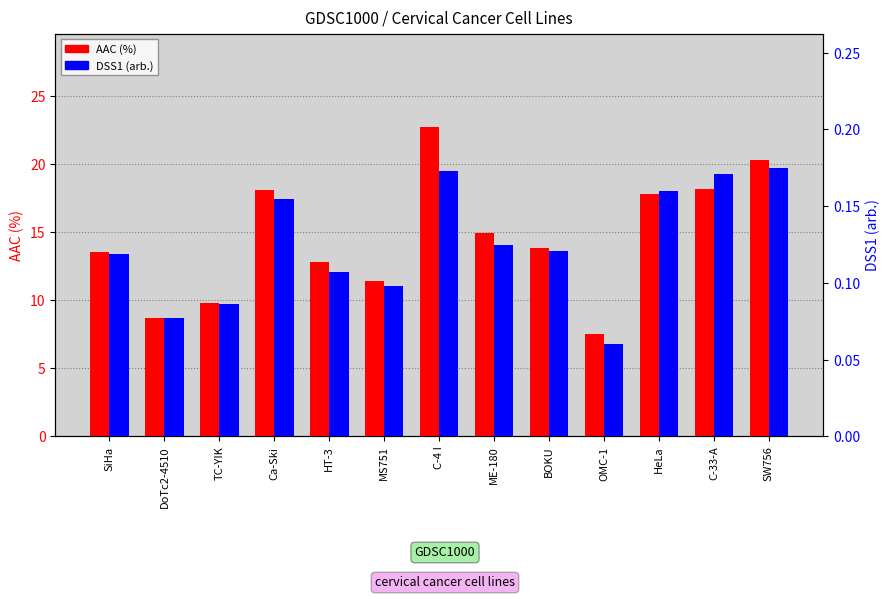

Is it true that AAC (%) equals 4.8 at MS751?

False